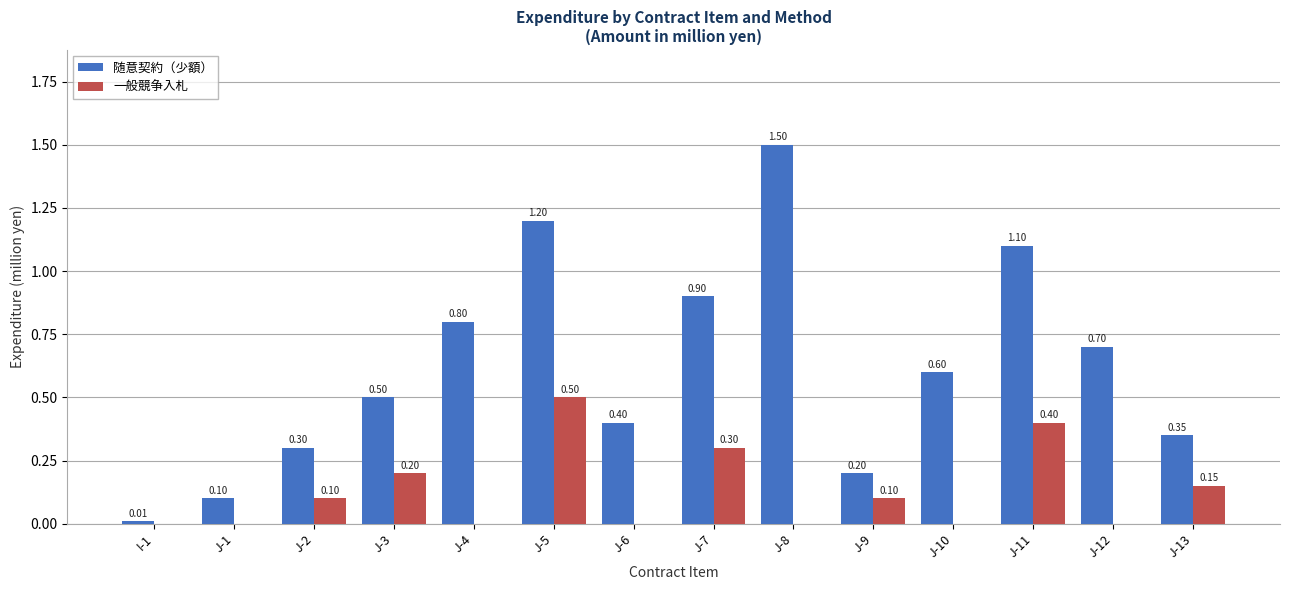

At which category does the chart reach its peak across all series?

J-8